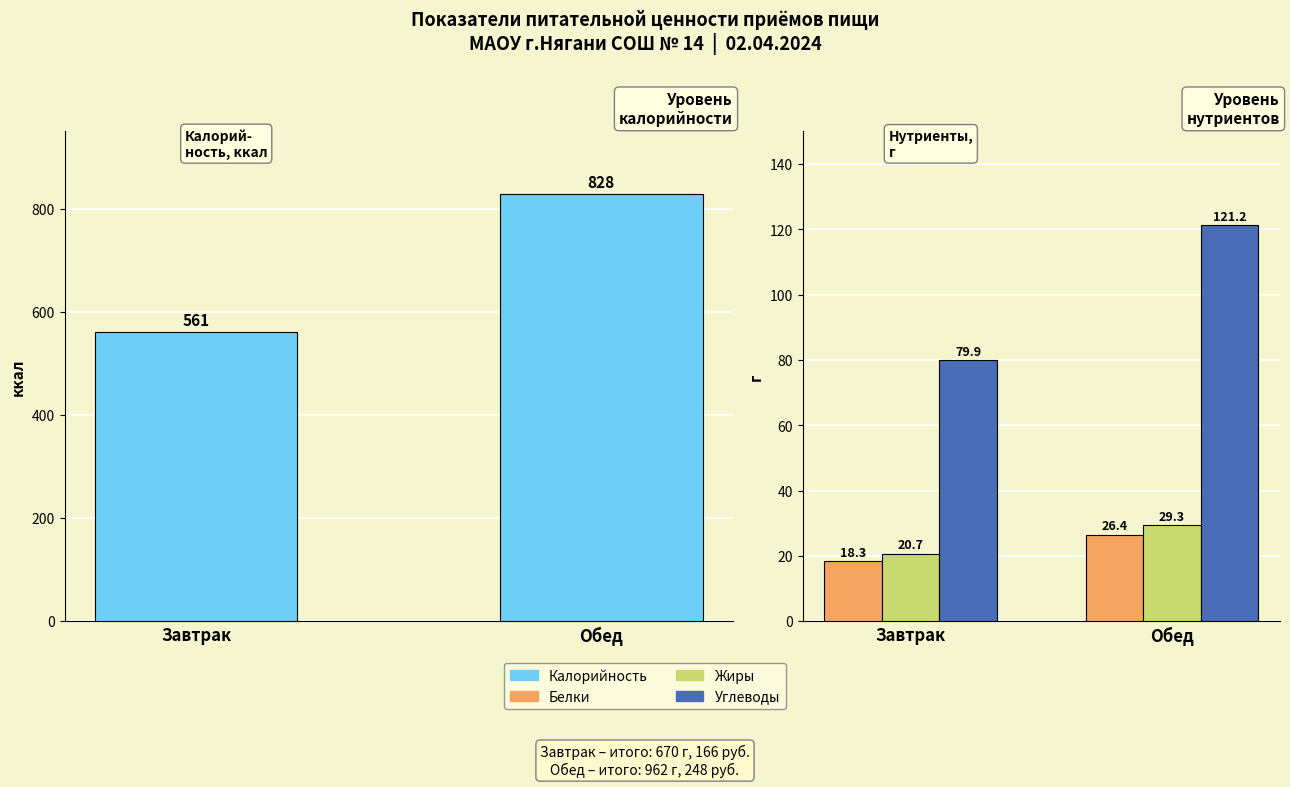

At which category does the chart reach its minimum across all series?

Завтрак